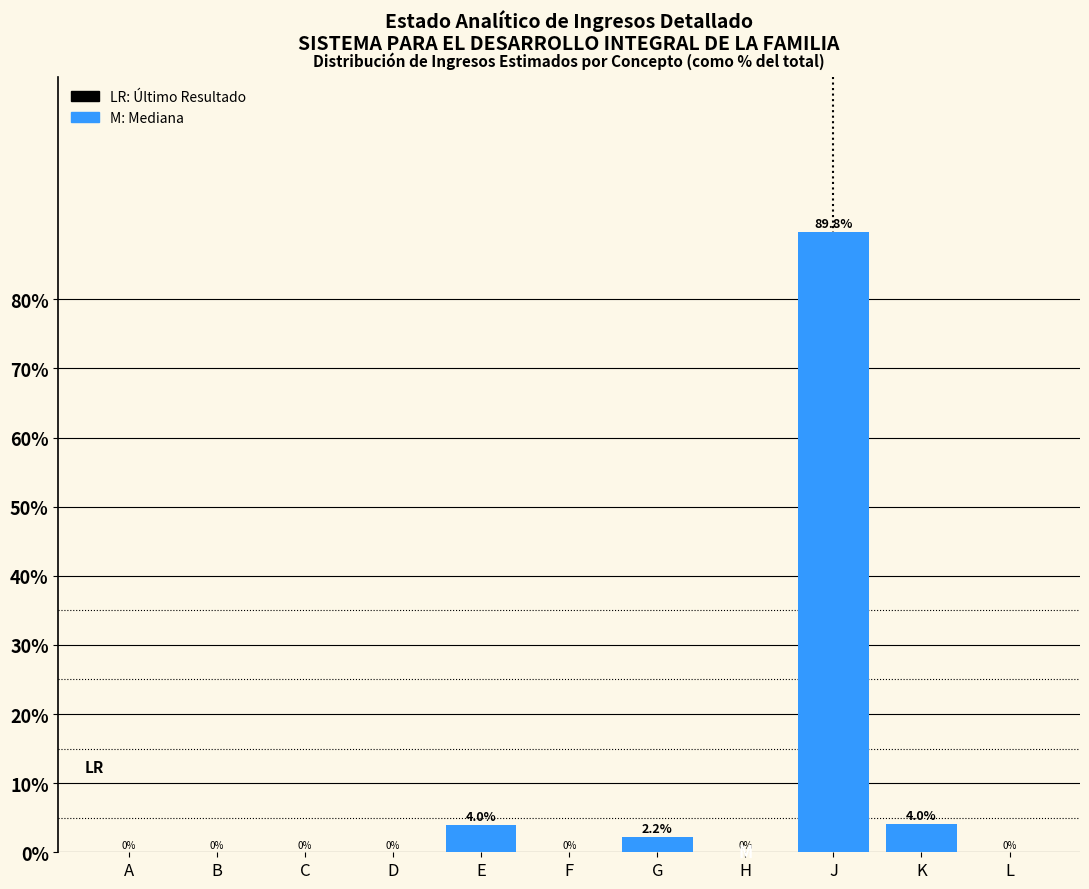

Reading left to right, list all the values displayed in this chart.

A=0.0	B=0.0	C=0.0	D=0.0	E=4.0	F=0.0	G=2.2	H=0.0	J=89.8	K=4.0	L=0.0